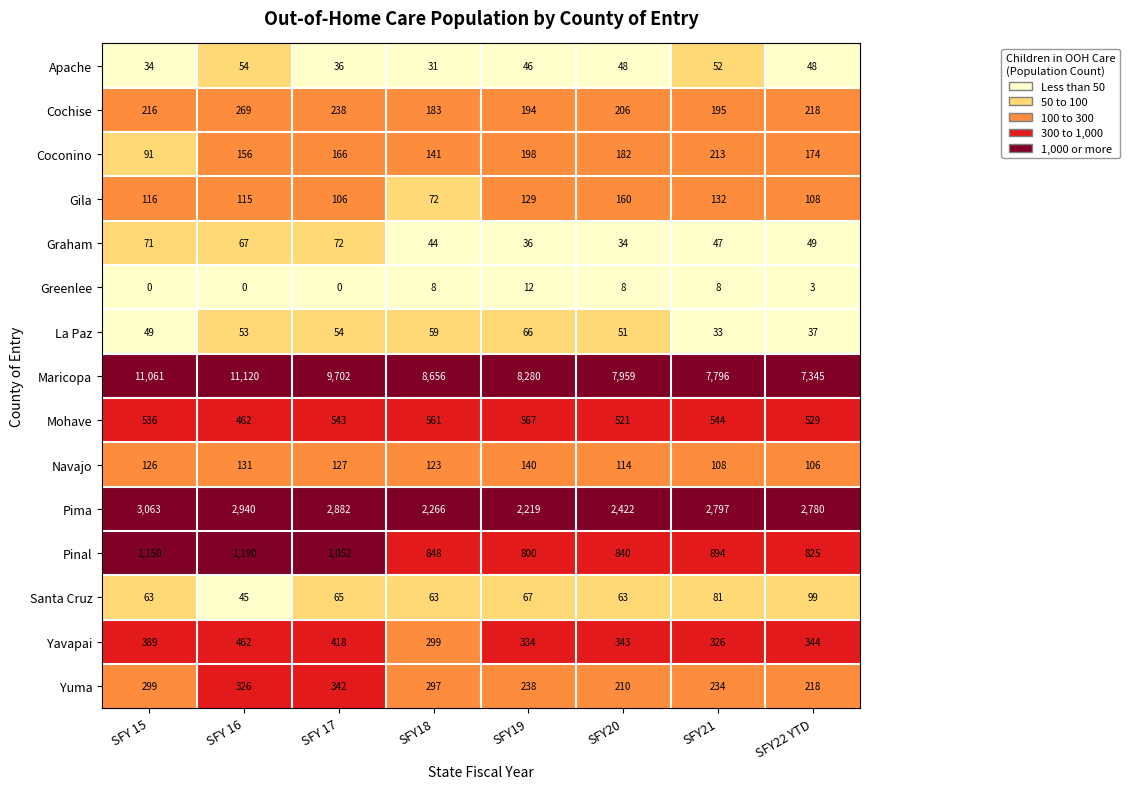

How many distinct data groups are displayed?

15